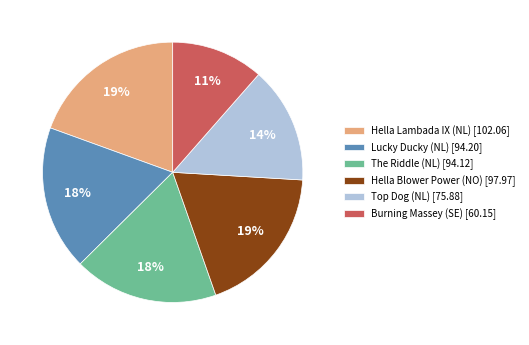

True or false: Hella Lambada IX (NL) accounts for 19% of the total.

True